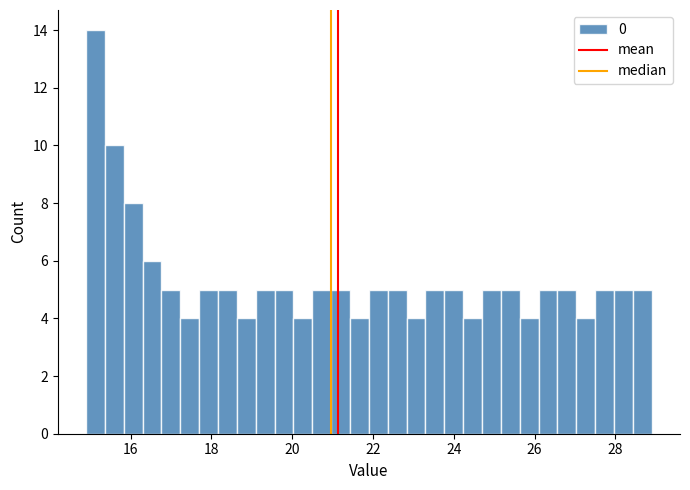

Read against the x-axis, roughly where is the centre of the tallest bar?

15.2